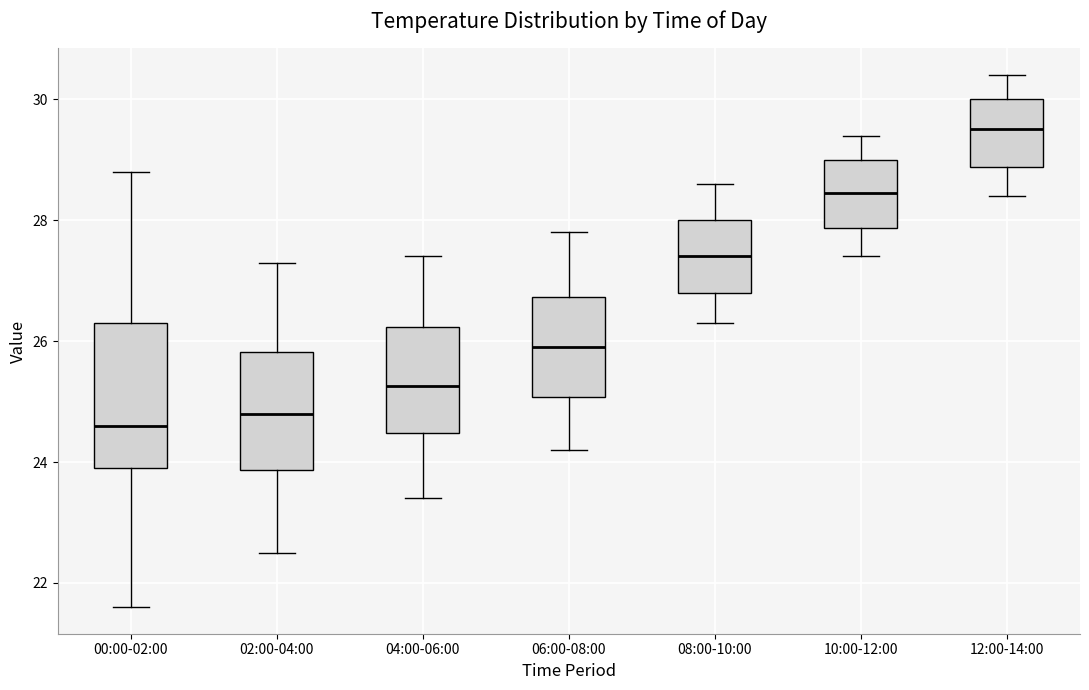

Where does the upper whisker of the box for 00:00-02:00 end on the y-axis? The values are not printed on the chart, so give them approximately, as read against the axis.

28.8